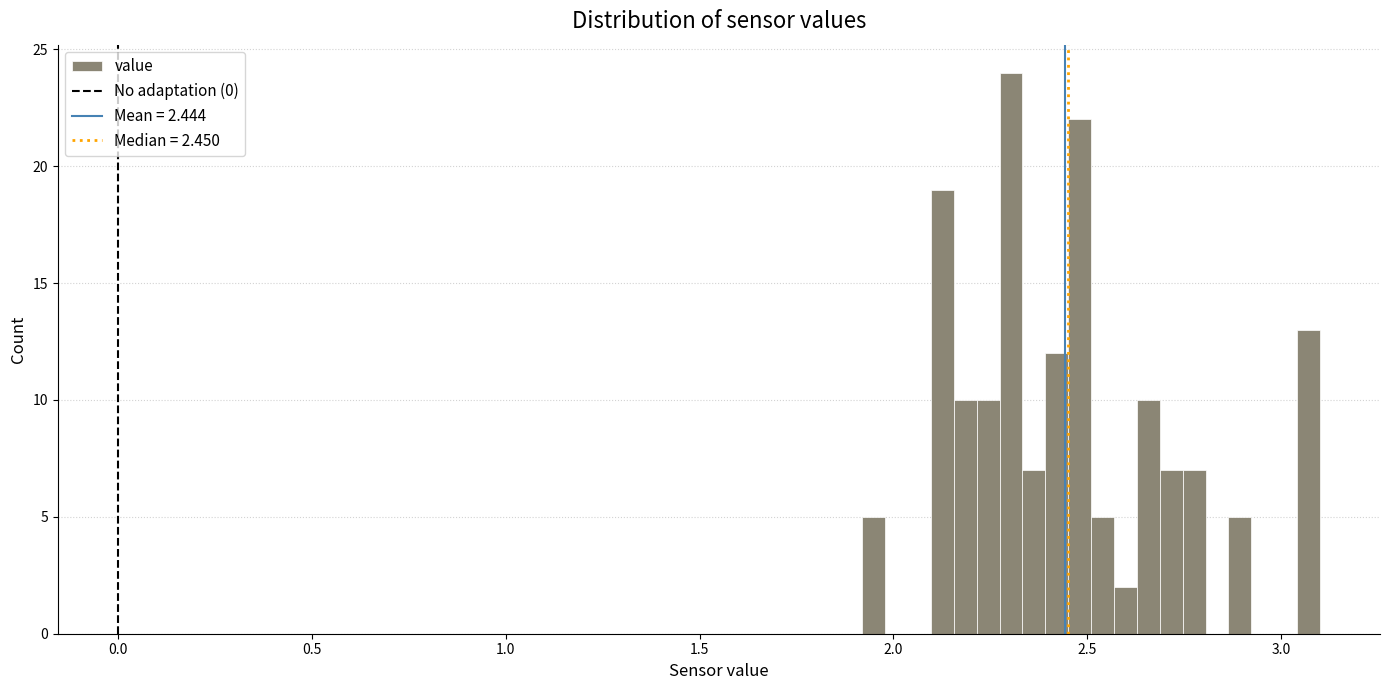

Around what value on the x-axis is the tallest bar? Give the approximate position of its centre, as read against the axis.

2.30